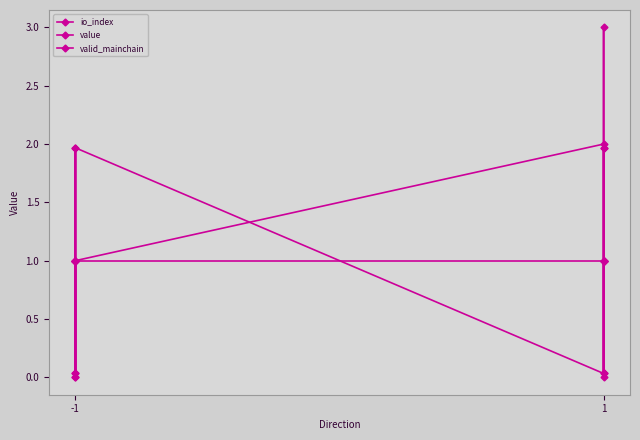

What is the spread (max minus min) of values at -1?

1.0